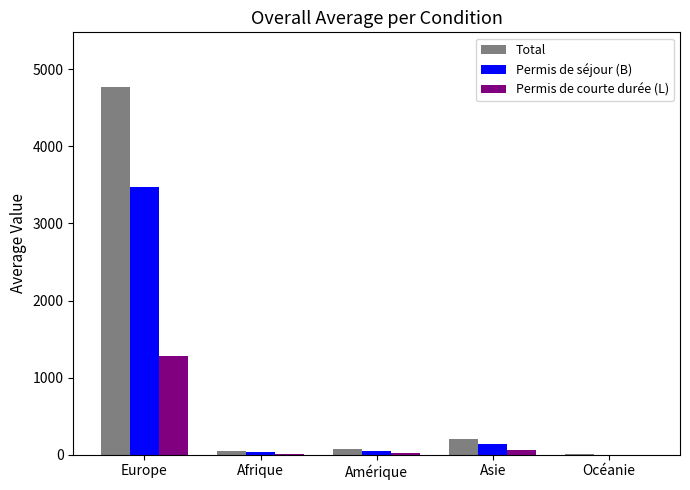

What is the approximate value of Permis de courte durée (L) at Océanie?

2